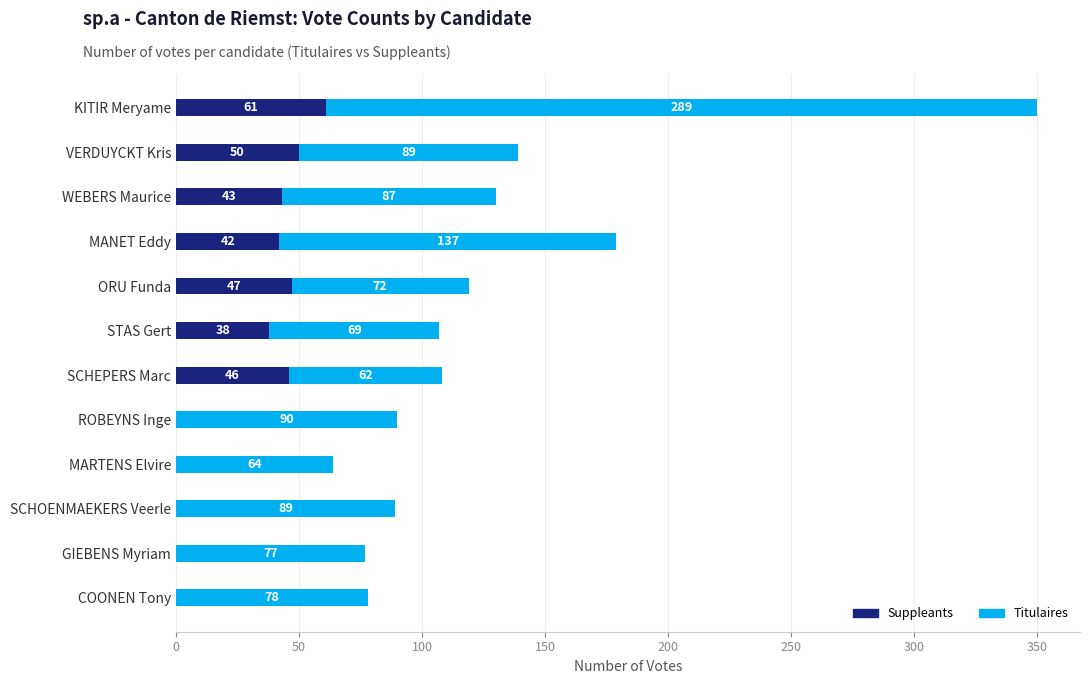

Read the Suppleants value at STAS Gert.

38